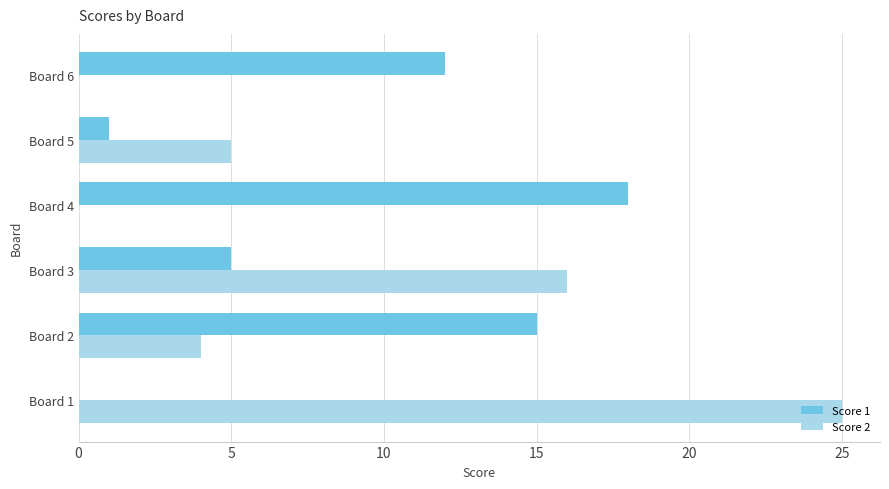

Which series has the widest spread of values?

Score 2